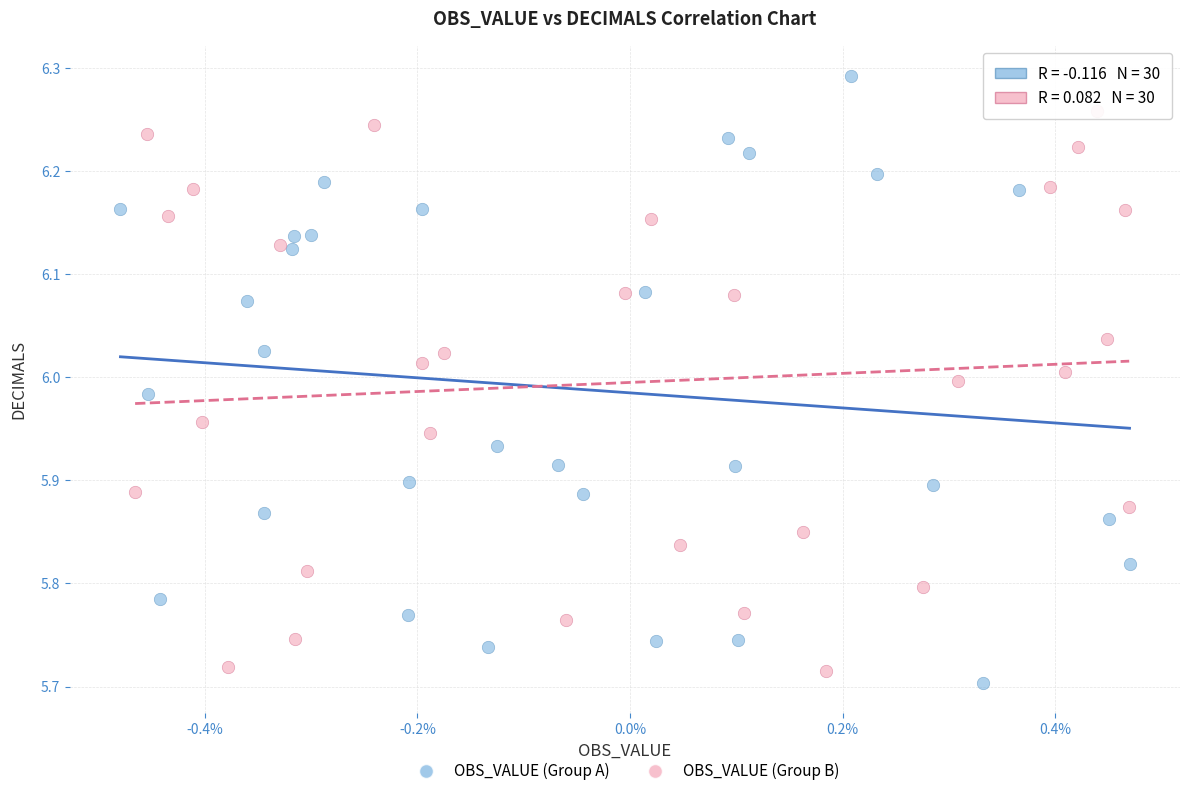

Which series contains the highest Y value?

OBS_VALUE (Group A)